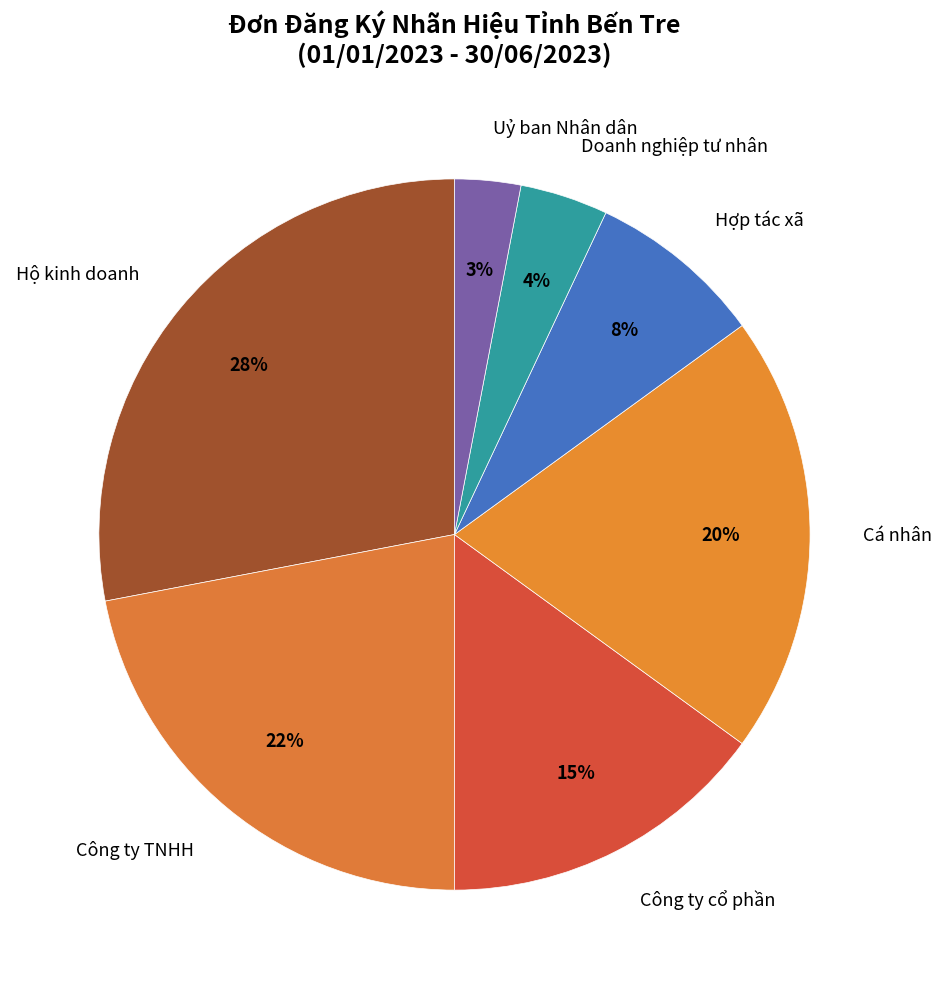

How many segments does this pie chart have?

7